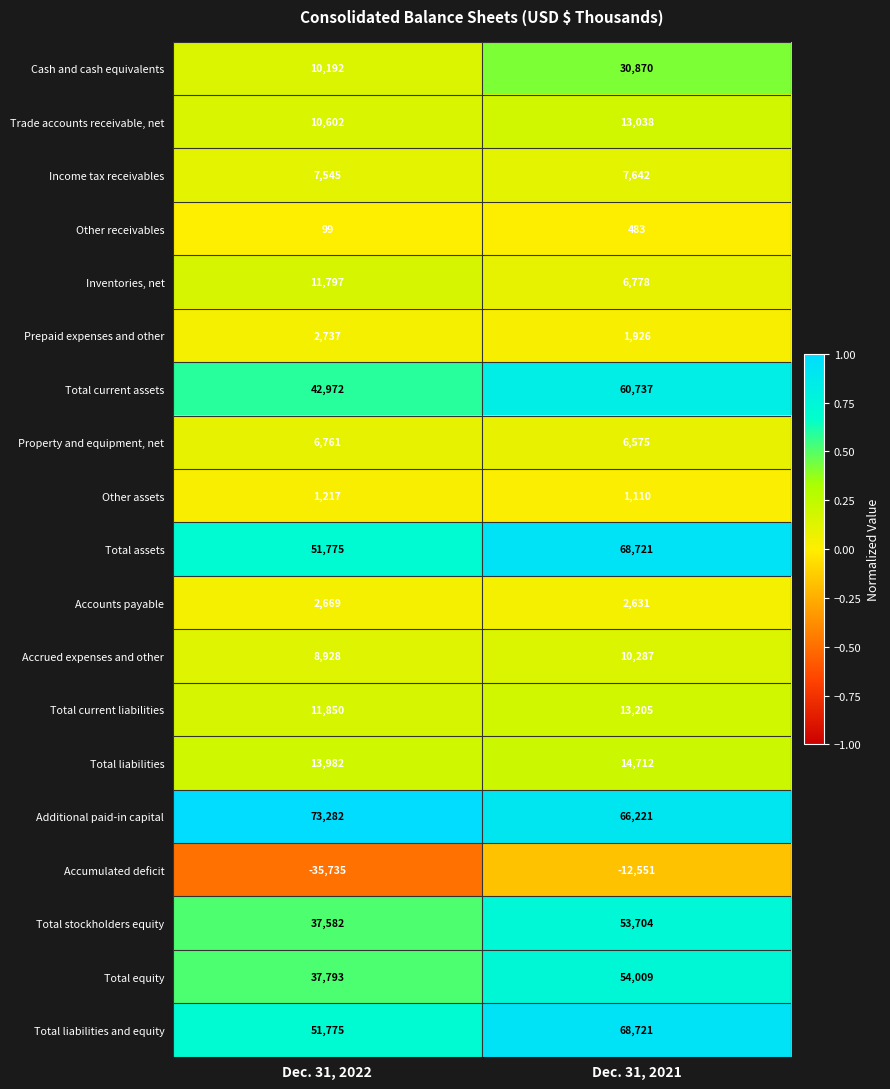

What is the sum of all Income tax receivables values?

15187